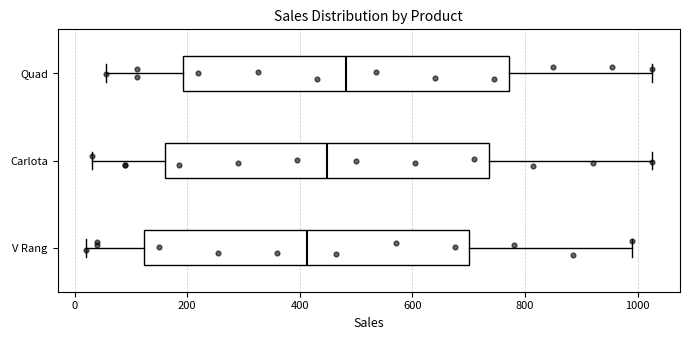

Where does the median line of the box for V Rang sit on the x-axis? The values are not printed on the chart, so give them approximately, as read against the axis.

420